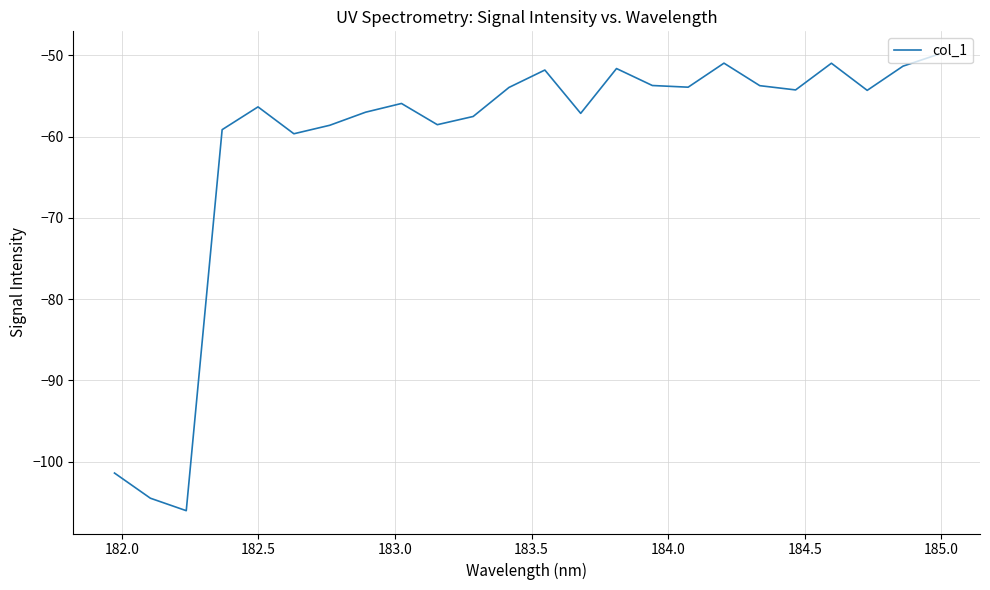

What is the greatest value displayed?

-49.9